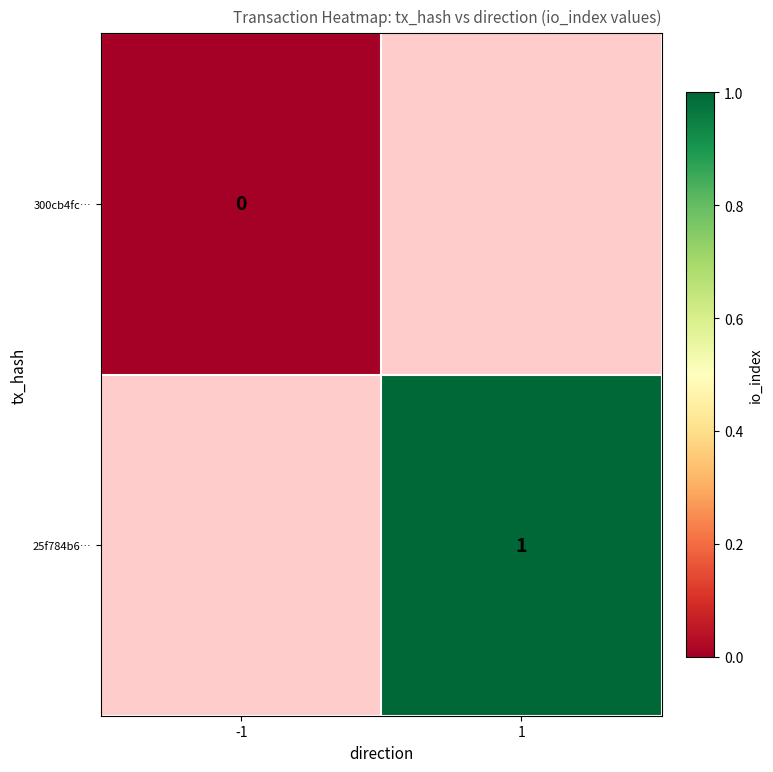

At which label does 300cb4fc… reach its minimum?

-1